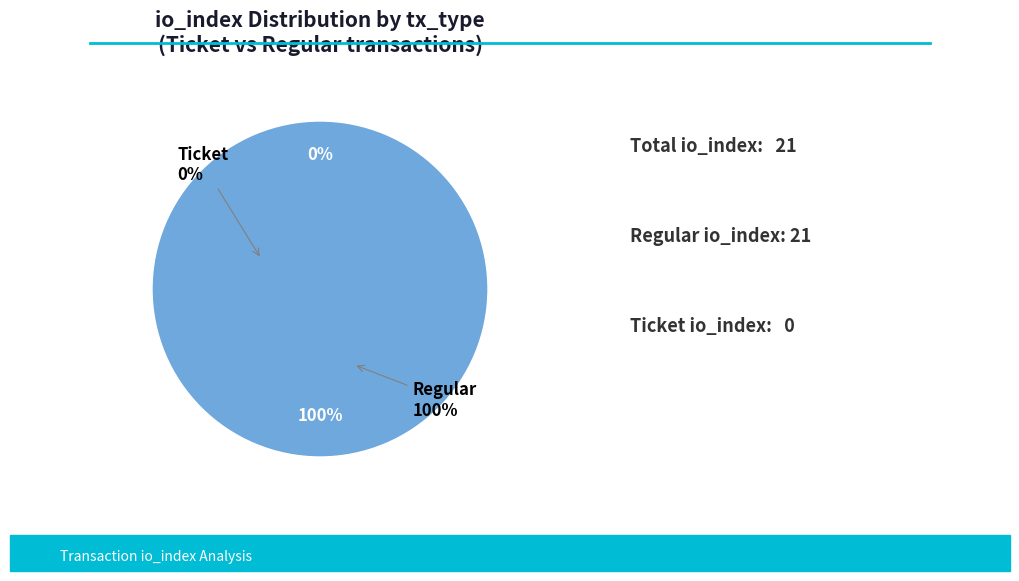

How many slices are in this pie chart?

2